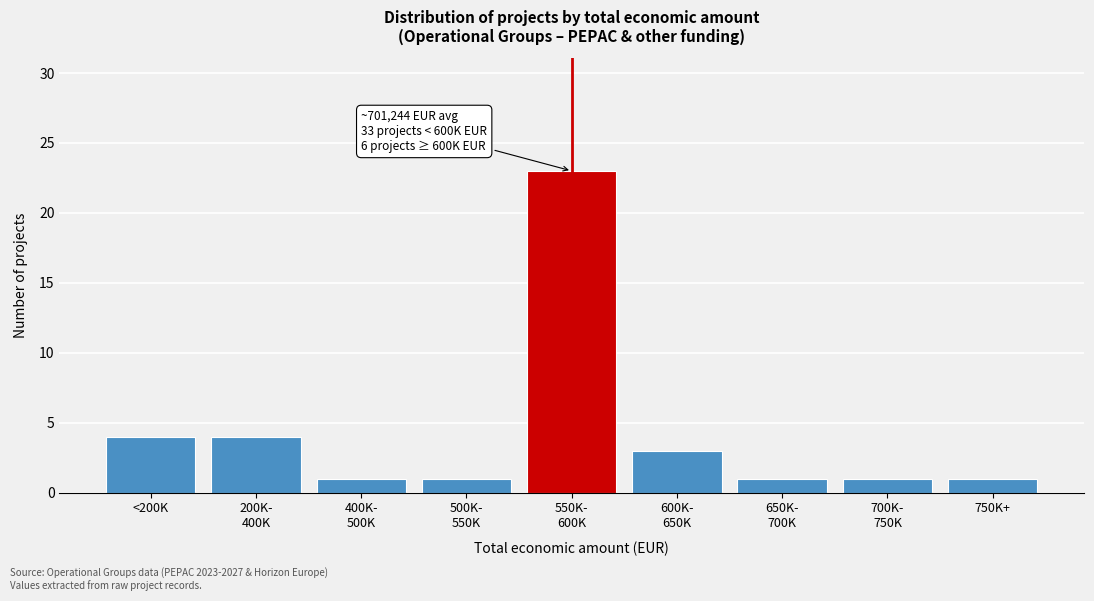

Reading right to left, what are all the values shown in this chart?

1	1	1	3	23	1	1	4	4